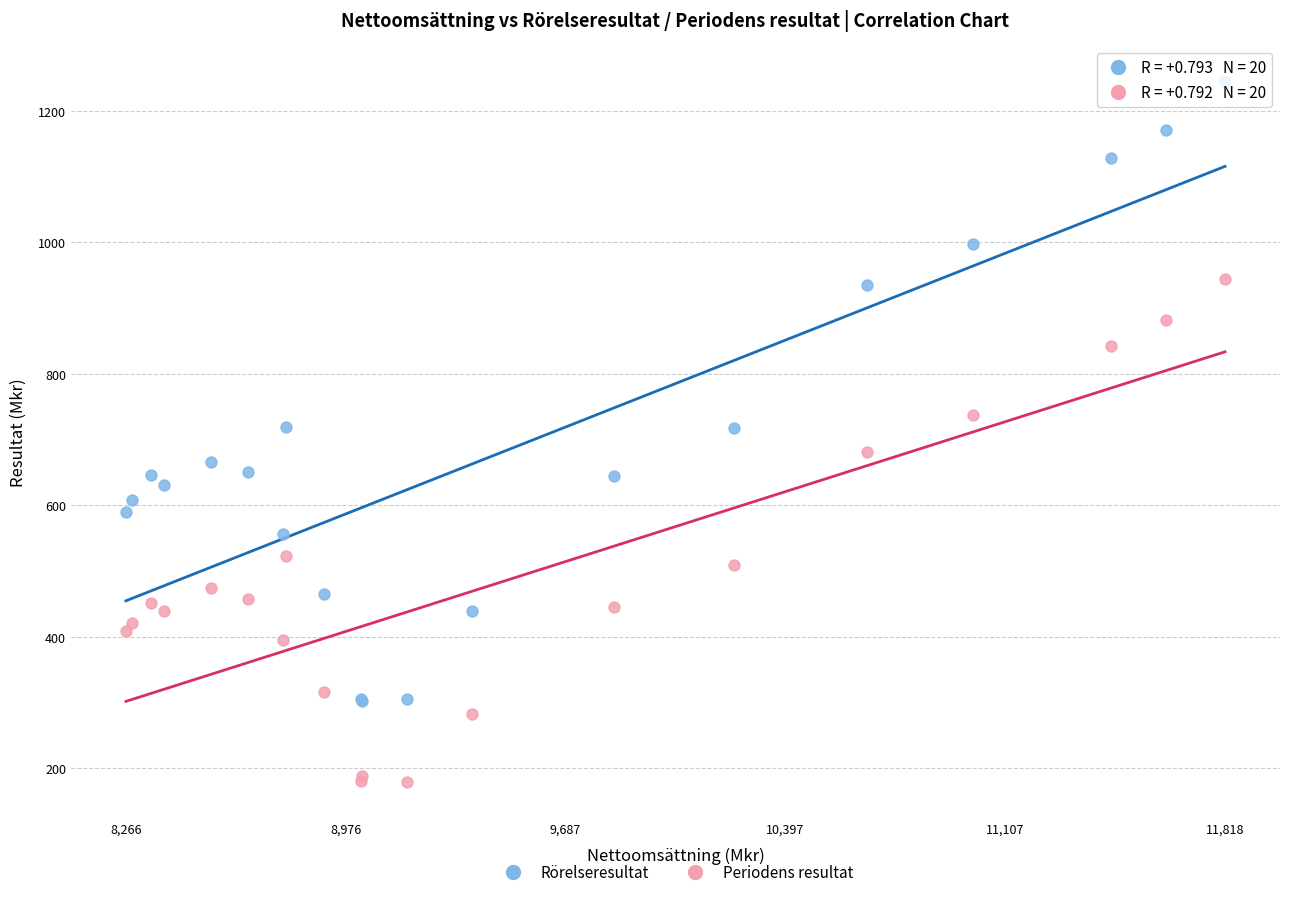

Which series reaches the minimum Y coordinate?

Periodens resultat